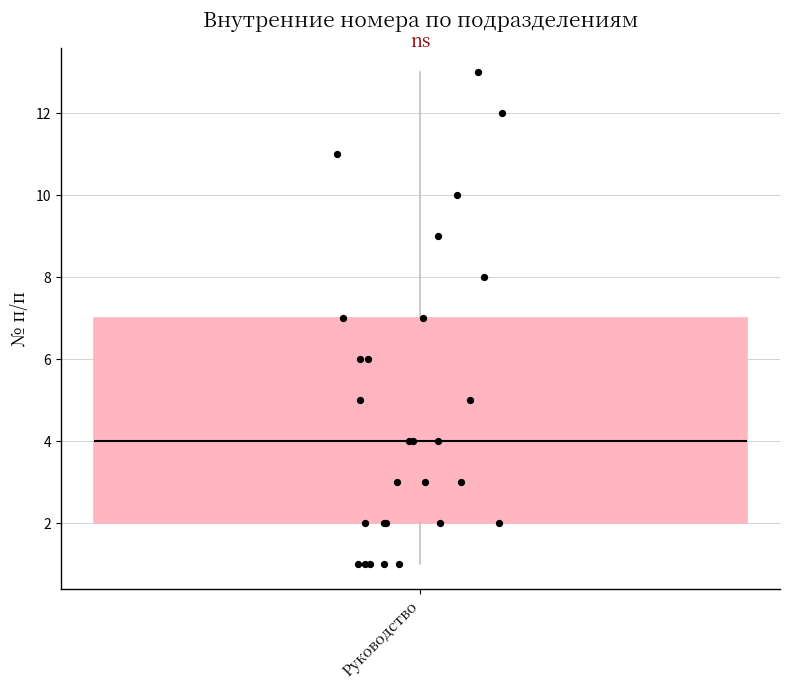

Read this box plot against the y-axis: the position of the median line, the range covered by the box, and the ends of both whiskers. The values are not printed on the chart, so give them approximately, as read against the axis.

median 4, box 2 to 7, whiskers 1 to 13